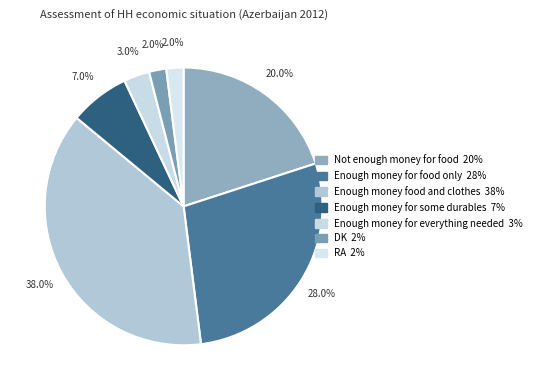

What is the change in value from Not enough money for food to Enough money food and clothes?

+18